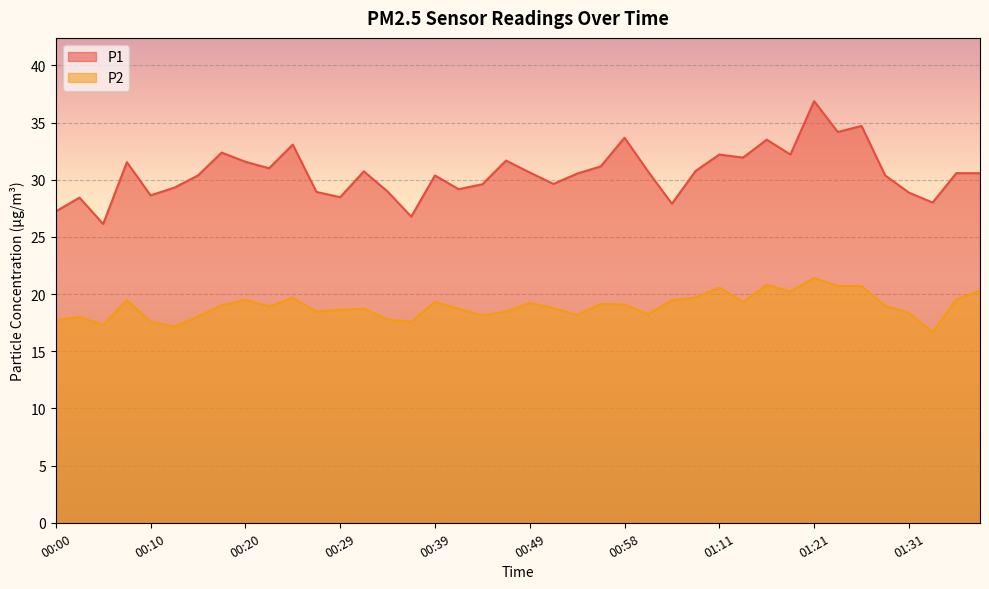

True or false: P2 and P1 intersect in this chart.

False